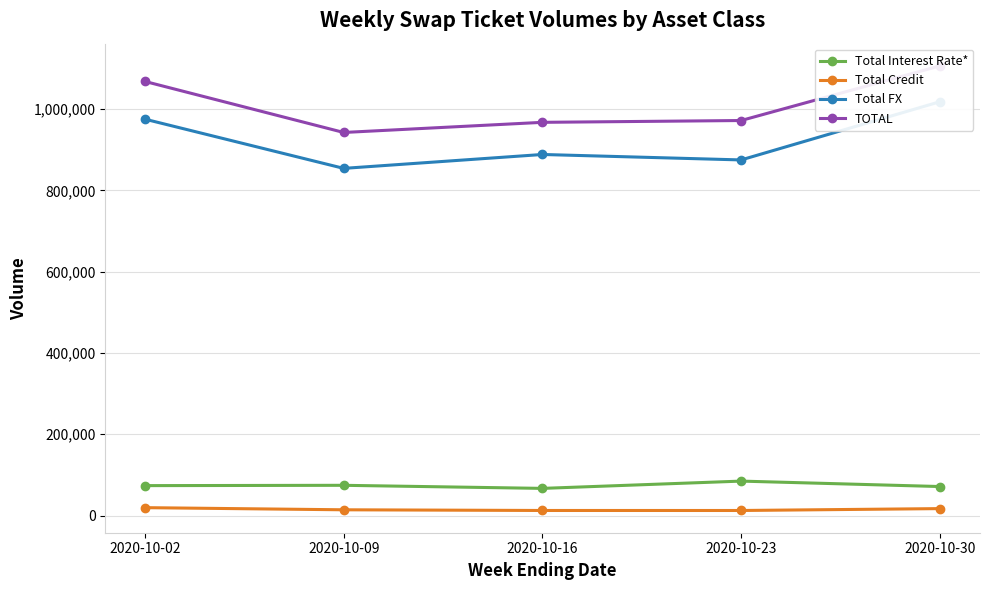

Is the value of Total FX at 2020-10-02 greater than the value of Total Interest Rate* at 2020-10-30?

Yes